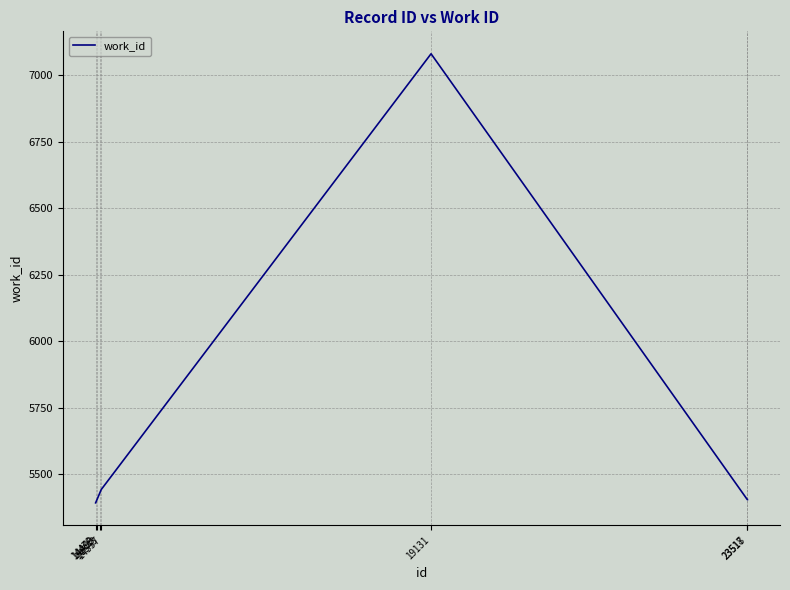

What is the greatest value displayed?

7080